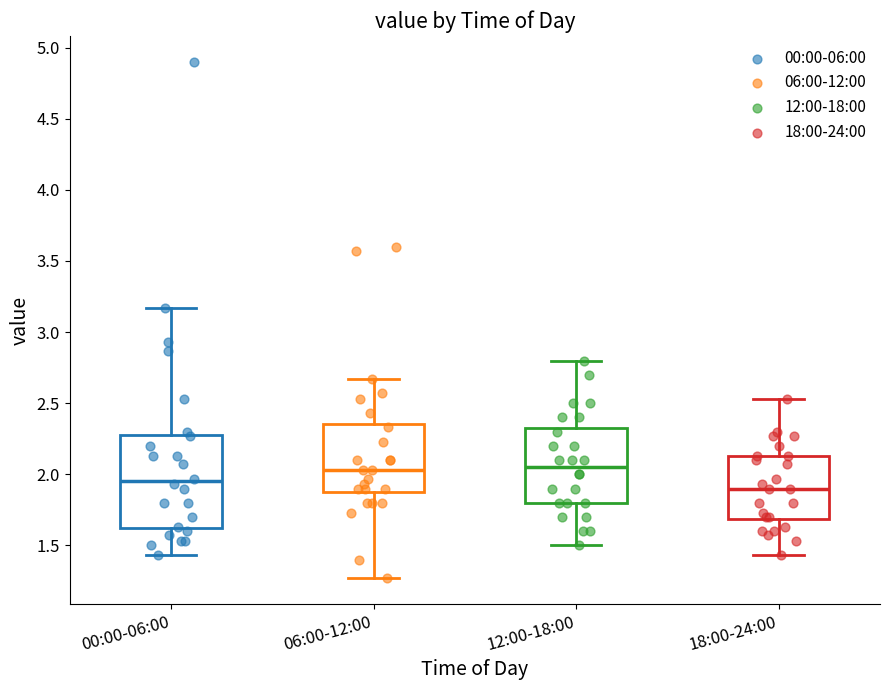

Reading left to right, transcribe this box plot: for each box, give where its median line is, the range the box spans, and where its two whiskers end, as read against the y-axis. The values are not printed on the chart, so give them approximately, as read against the axis.

00:00-06:00: median 1.95, box 1.60 to 2.30, whiskers 1.45 to 3.15
06:00-12:00: median 2.05, box 1.90 to 2.35, whiskers 1.25 to 2.65
12:00-18:00: median 2.05, box 1.80 to 2.35, whiskers 1.50 to 2.80
18:00-24:00: median 1.90, box 1.70 to 2.15, whiskers 1.45 to 2.55